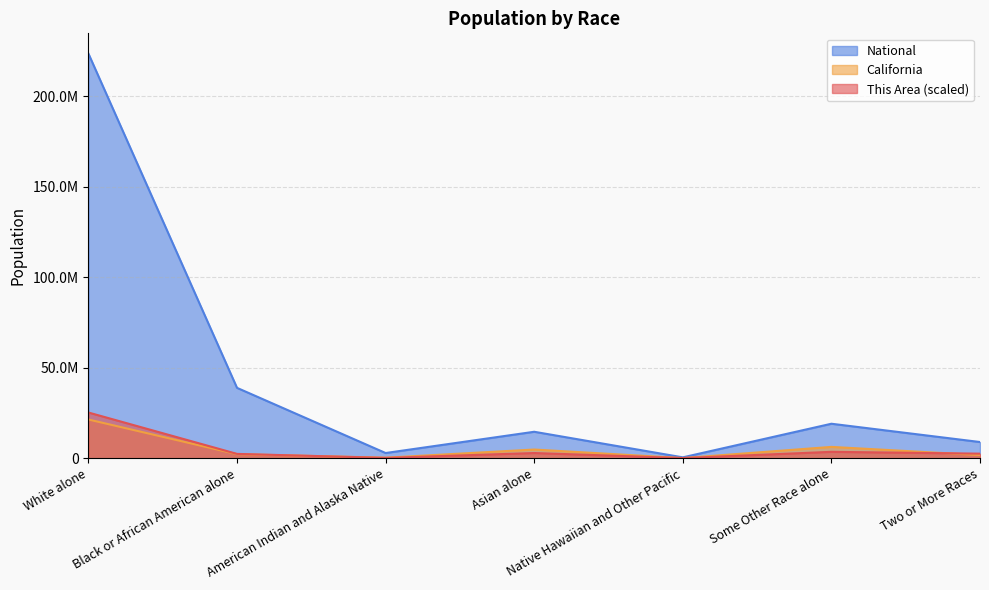

Reading left to right, what are all the values shown in this chart?

This Area: White alone=25305133.7	Black or African American alone=2452432.1	American Indian and Alaska Native=240973.7	Asian alone=2931484.9	Native Hawaiian and Other Pacific=146176.2	Some Other Race alone=3592172.6	Two or More Races=2585582.7
California: White alone=21453934.0	Black or African American alone=2299072.0	American Indian and Alaska Native=362801.0	Asian alone=4861007.0	Native Hawaiian and Other Pacific=144386.0	Some Other Race alone=6317372.0	Two or More Races=1815384.0
National: White alone=223553265.0	Black or African American alone=38929319.0	American Indian and Alaska Native=2932248.0	Asian alone=14674252.0	Native Hawaiian and Other Pacific=540013.0	Some Other Race alone=19107368.0	Two or More Races=9009073.0